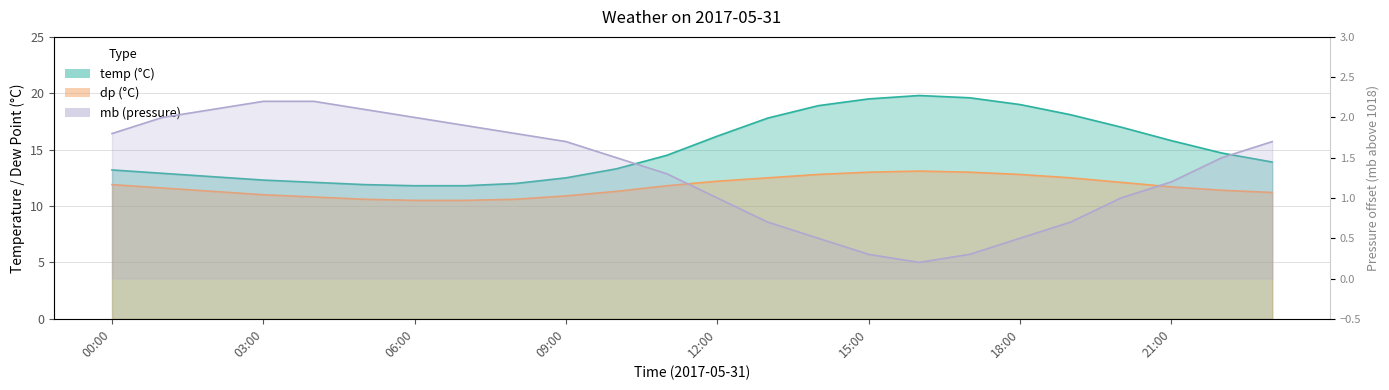

How many series are shown in this chart?

3